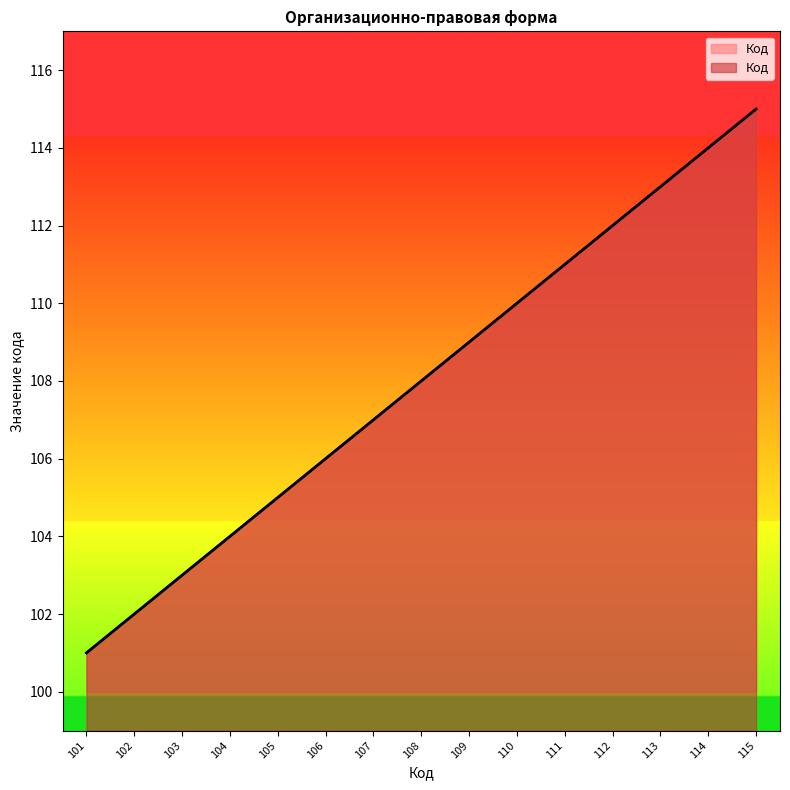

What is the average value?

108